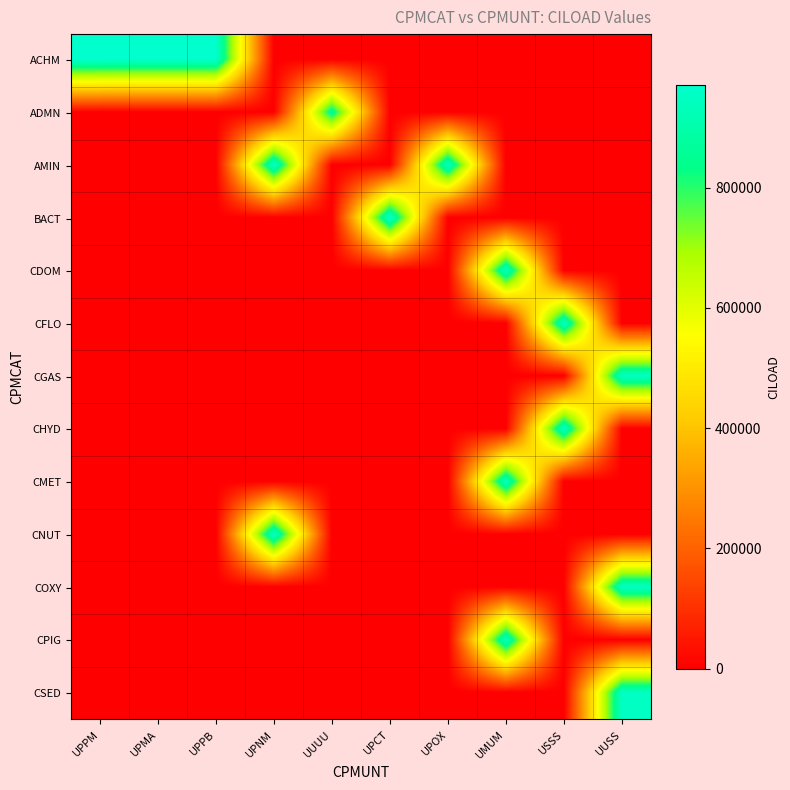

Reading left to right, what are all the values shown in this chart?

ACHM: UPPM=970502	UPMA=970428	UPPB=970424	UPNM=0	UUUU=0	UPCT=0	UPOX=0	UMUM=0	USSS=0	UUSS=0
ADMN: UPPM=0	UPMA=0	UPPB=0	UPNM=0	UUUU=870101	UPCT=0	UPOX=0	UMUM=0	USSS=0	UUSS=0
AMIN: UPPM=0	UPMA=0	UPPB=0	UPNM=961025	UUUU=0	UPCT=0	UPOX=951128	UMUM=0	USSS=0	UUSS=0
BACT: UPPM=0	UPMA=0	UPPB=0	UPNM=0	UUUU=0	UPCT=970224	UPOX=0	UMUM=0	USSS=0	UUSS=0
CDOM: UPPM=0	UPMA=0	UPPB=0	UPNM=0	UUUU=0	UPCT=0	UPOX=0	UMUM=951024	USSS=0	UUSS=0
CFLO: UPPM=0	UPMA=0	UPPB=0	UPNM=0	UUUU=0	UPCT=0	UPOX=0	UMUM=0	USSS=951024	UUSS=0
CGAS: UPPM=0	UPMA=0	UPPB=0	UPNM=0	UUUU=0	UPCT=0	UPOX=0	UMUM=0	USSS=0	UUSS=951024
CHYD: UPPM=0	UPMA=0	UPPB=0	UPNM=0	UUUU=0	UPCT=0	UPOX=0	UMUM=0	USSS=951024	UUSS=0
CMET: UPPM=0	UPMA=0	UPPB=0	UPNM=0	UUUU=0	UPCT=0	UPOX=0	UMUM=951024	USSS=0	UUSS=0
CNUT: UPPM=0	UPMA=0	UPPB=0	UPNM=961025	UUUU=0	UPCT=0	UPOX=0	UMUM=0	USSS=0	UUSS=0
COXY: UPPM=0	UPMA=0	UPPB=0	UPNM=0	UUUU=0	UPCT=0	UPOX=0	UMUM=0	USSS=0	UUSS=951024
CPIG: UPPM=0	UPMA=0	UPPB=0	UPNM=0	UUUU=0	UPCT=0	UPOX=0	UMUM=951024	USSS=0	UUSS=0
CSED: UPPM=0	UPMA=0	UPPB=0	UPNM=0	UUUU=0	UPCT=0	UPOX=0	UMUM=0	USSS=0	UUSS=951024